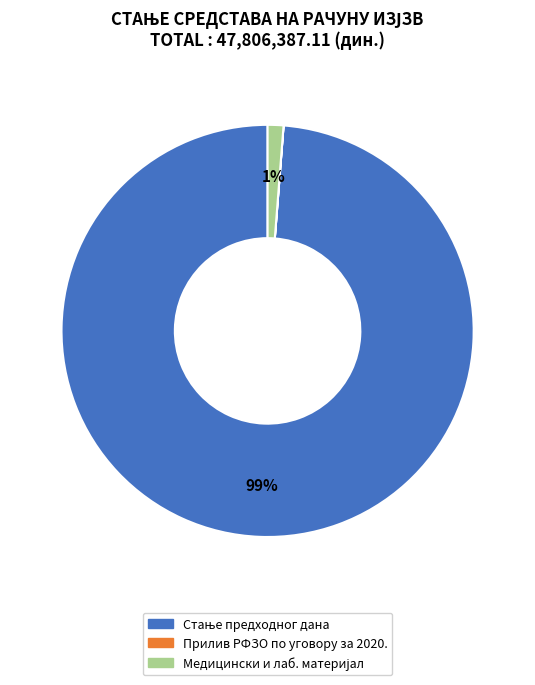

Does any single category account for the majority?

Yes